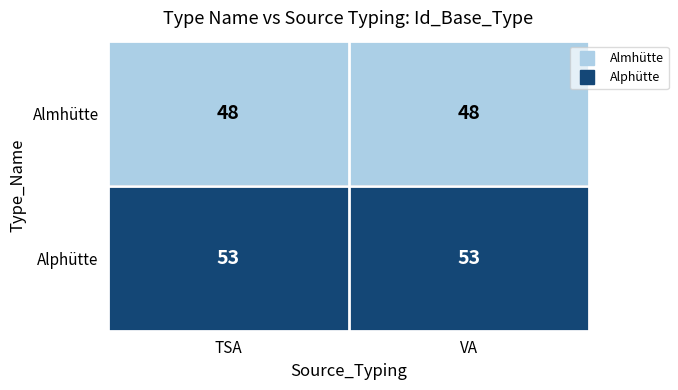

What is the sum of all Alphütte values?

106